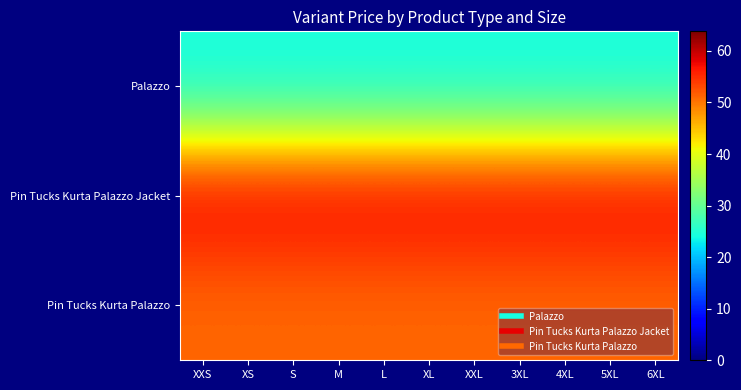

Reading left to right, list all the values displayed in this chart.

Palazzo: XXS=24	XS=24	S=24	M=24	L=24	XL=24	XXL=24	3XL=24	4XL=24	5XL=24	6XL=24
Pin Tucks Kurta Palazzo Jacket: XXS=58	XS=58	S=58	M=58	L=58	XL=58	XXL=58	3XL=58	4XL=58	5XL=58	6XL=58
Pin Tucks Kurta Palazzo: XXS=51	XS=51	S=51	M=51	L=51	XL=51	XXL=51	3XL=51	4XL=51	5XL=51	6XL=51